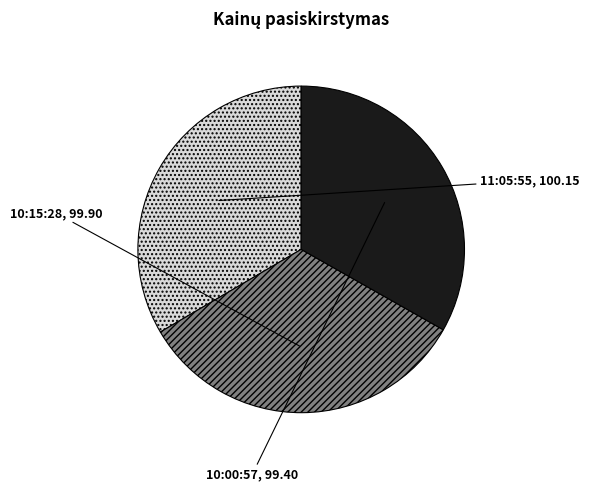

Combined, what portion of the pie is 10:00:57 and 10:15:28?

66.6%